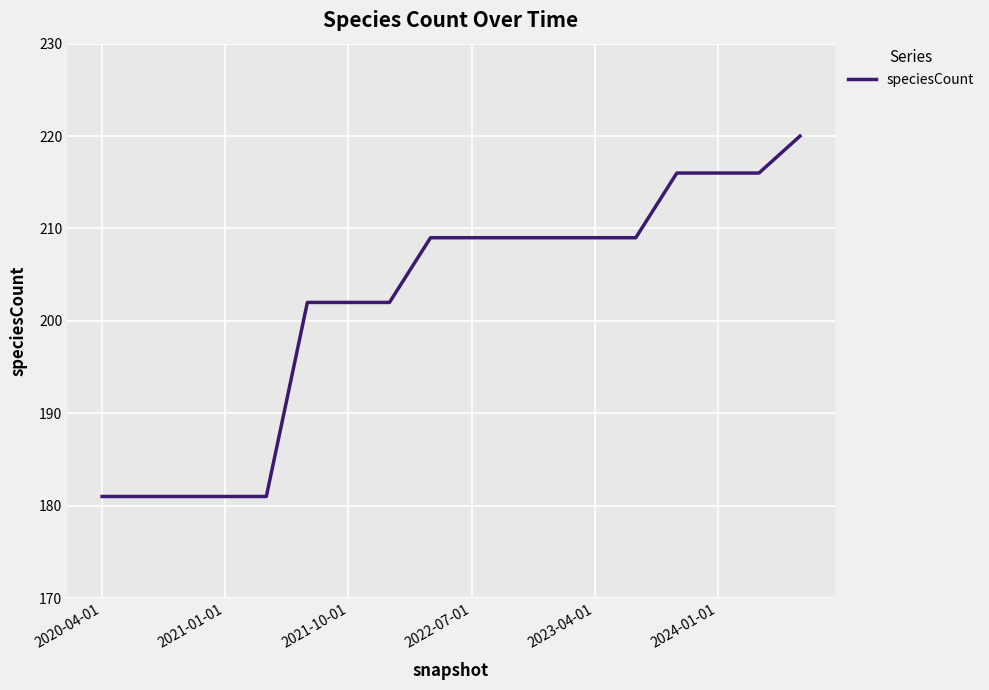

What is the minimum value shown in the chart?

181